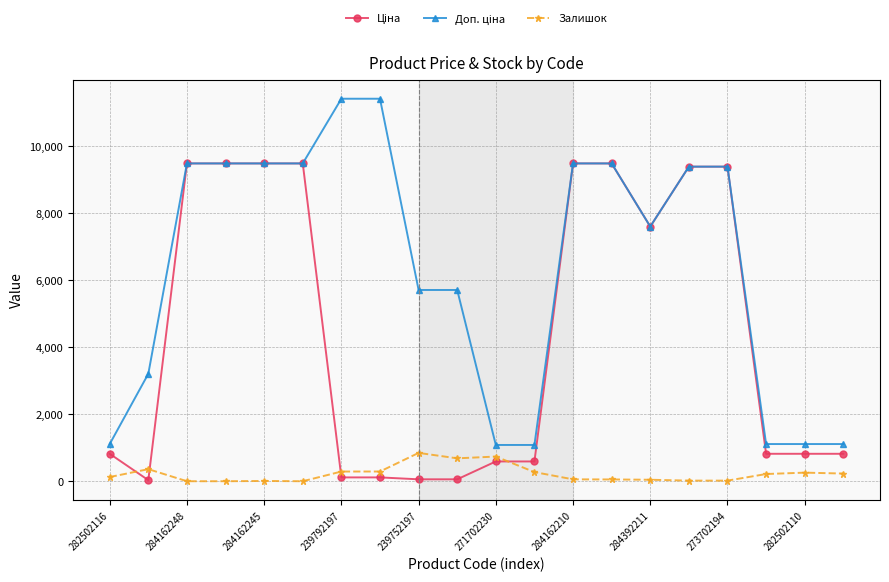

True or false: Залишок has more than 2 points higher than both neighbors.

True